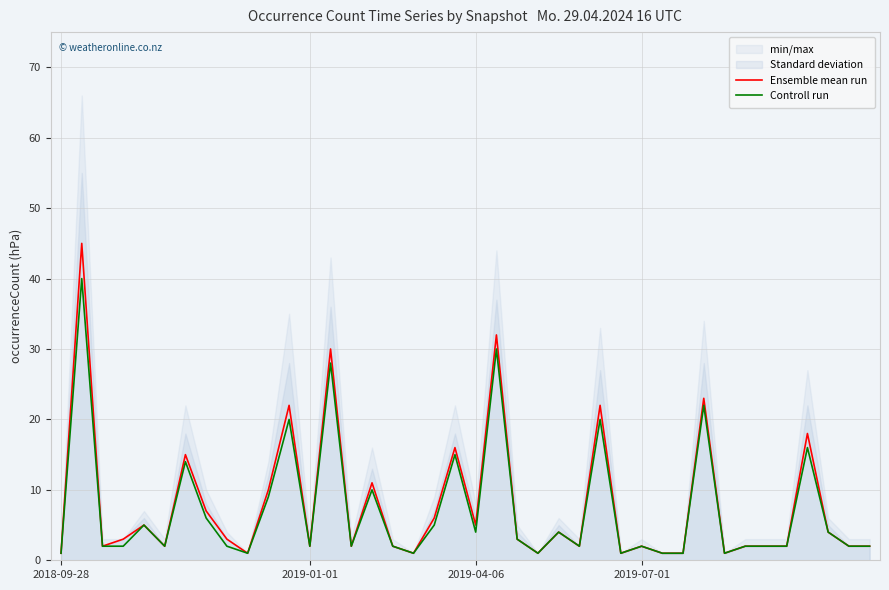

The value of Ensemble mean run at 27 is 1. True or false?

True